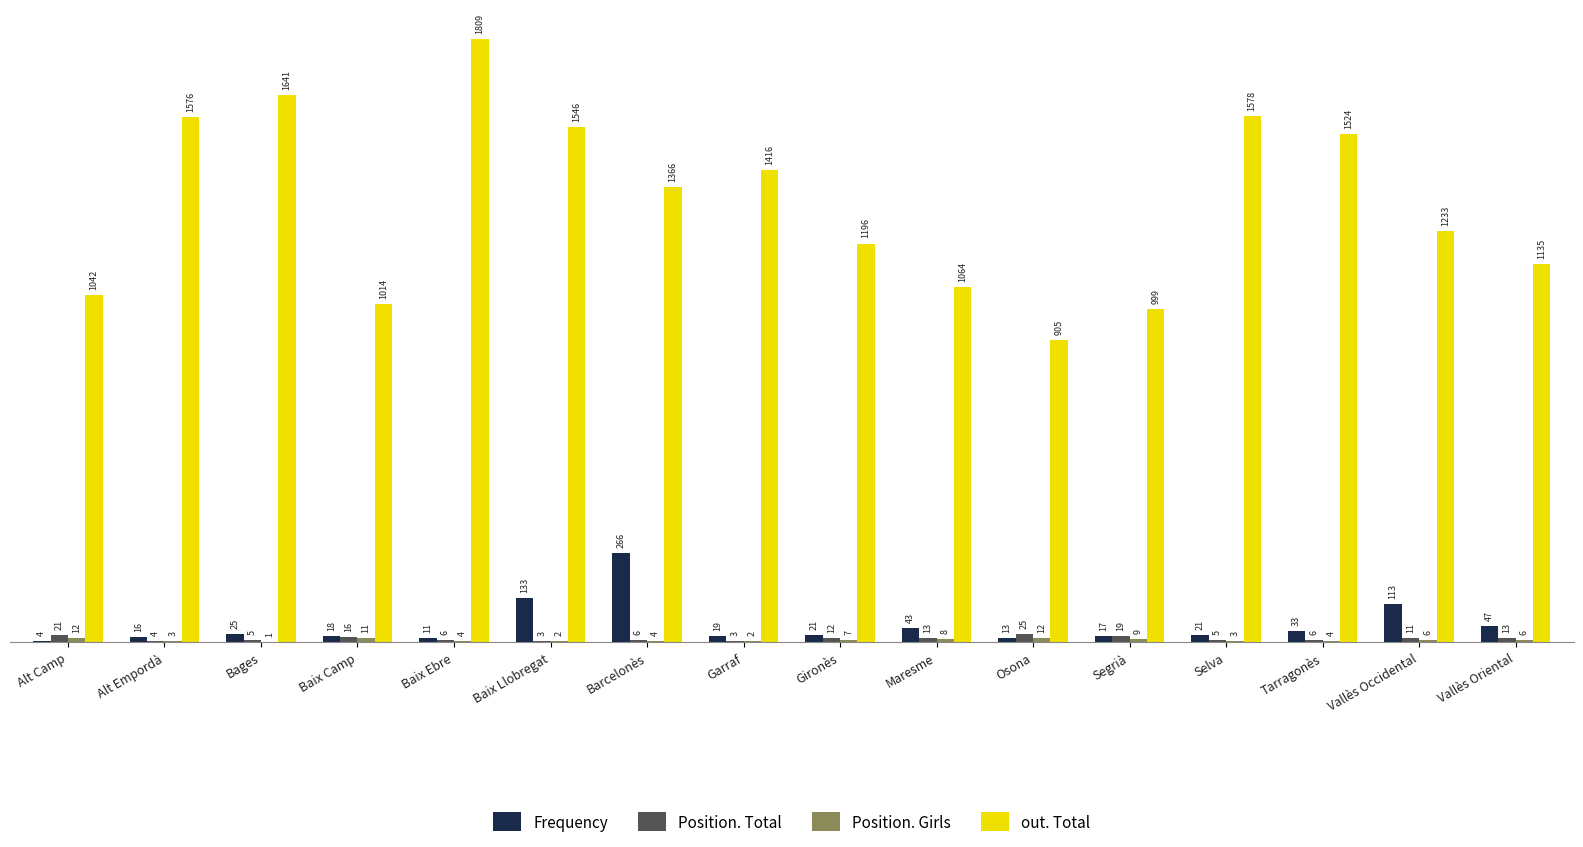

What is the greatest value displayed?

1809